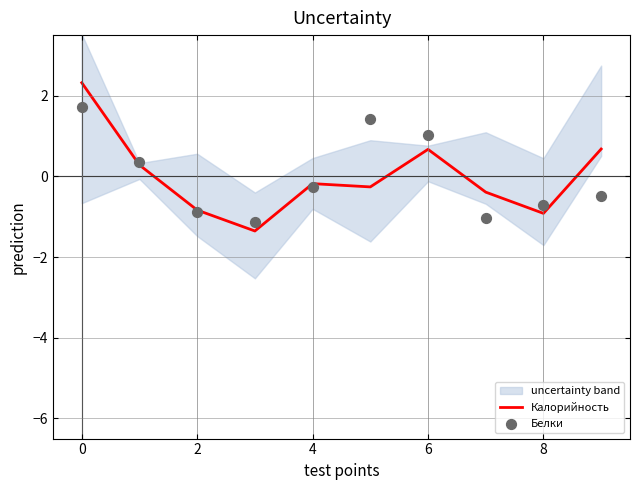

Is it true that Калорийность equals 1.2 at 6?

False